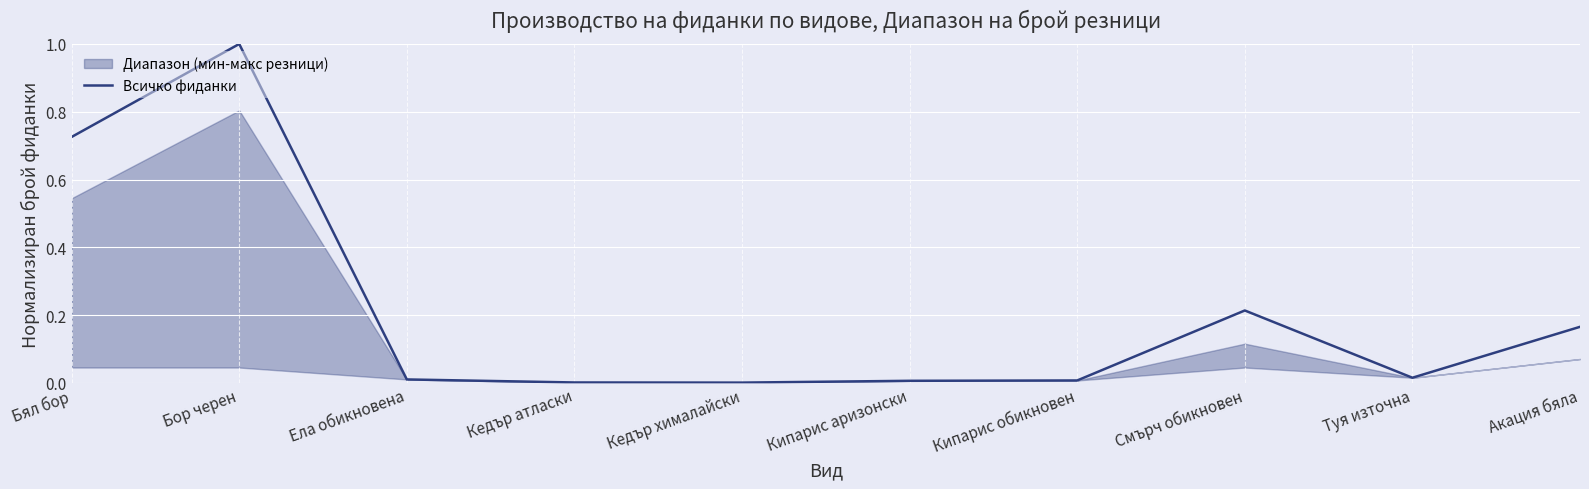

Is this an area chart (filled region under the line)?

No